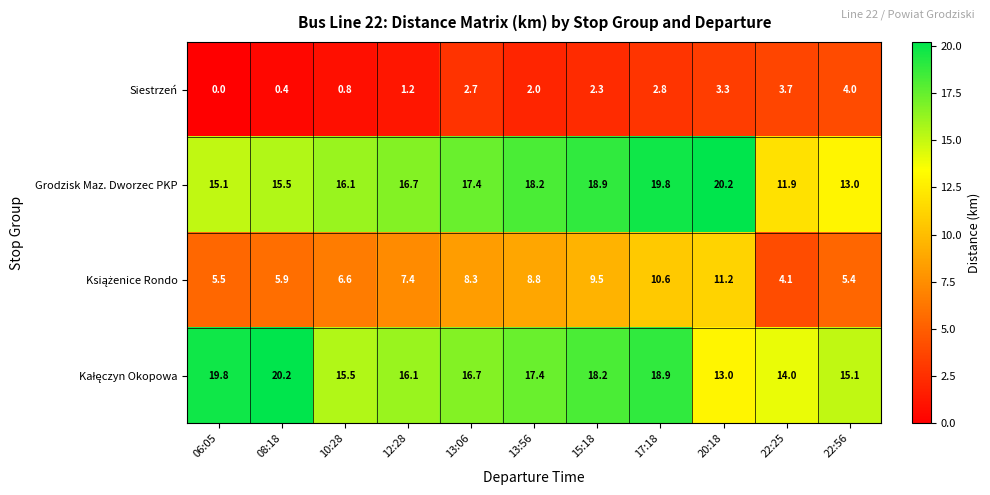

Where is Grodzisk Maz. Dworzec PKP nearest to the value 16?

10:28